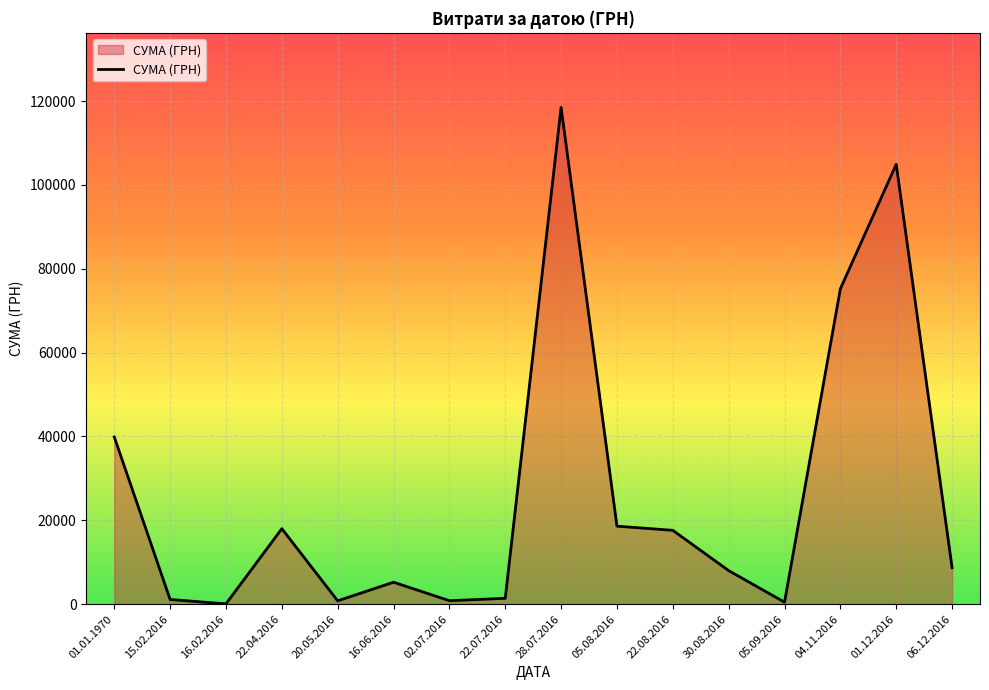

What is the difference between the maximum and minimum values?

118415.8